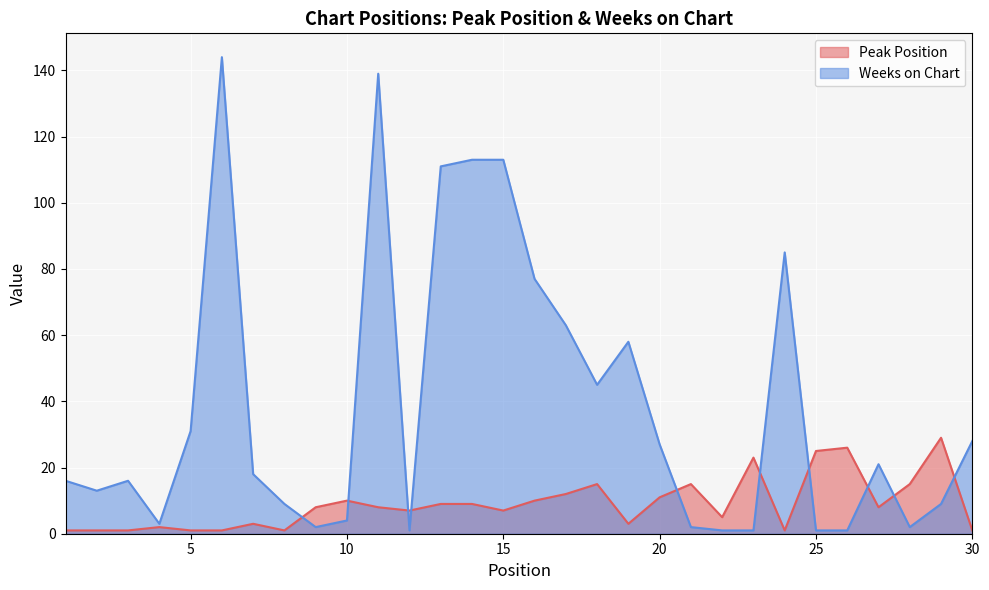

What is the sum of all Peak Position values?

268